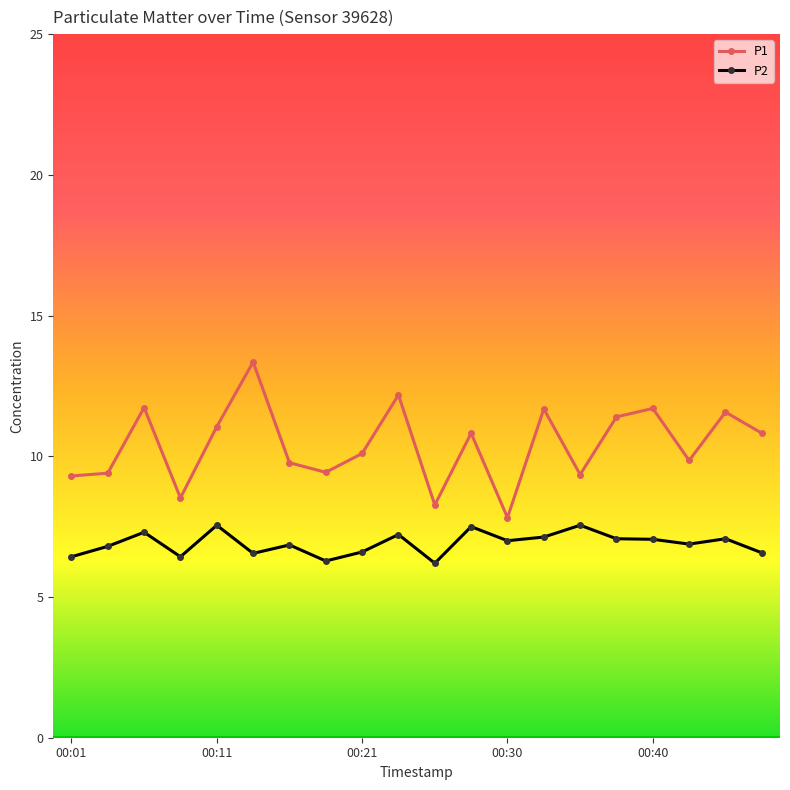

True or false: P1 has more than 2 interior local peaks.

True